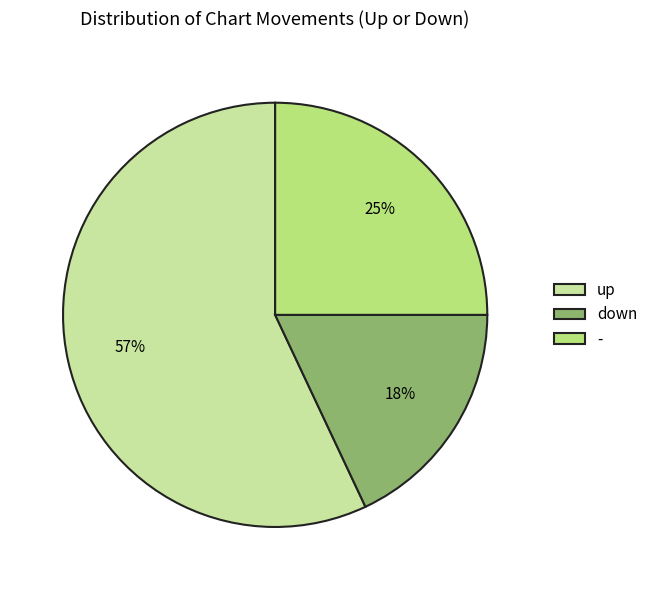

Count the number of slices in the pie.

3